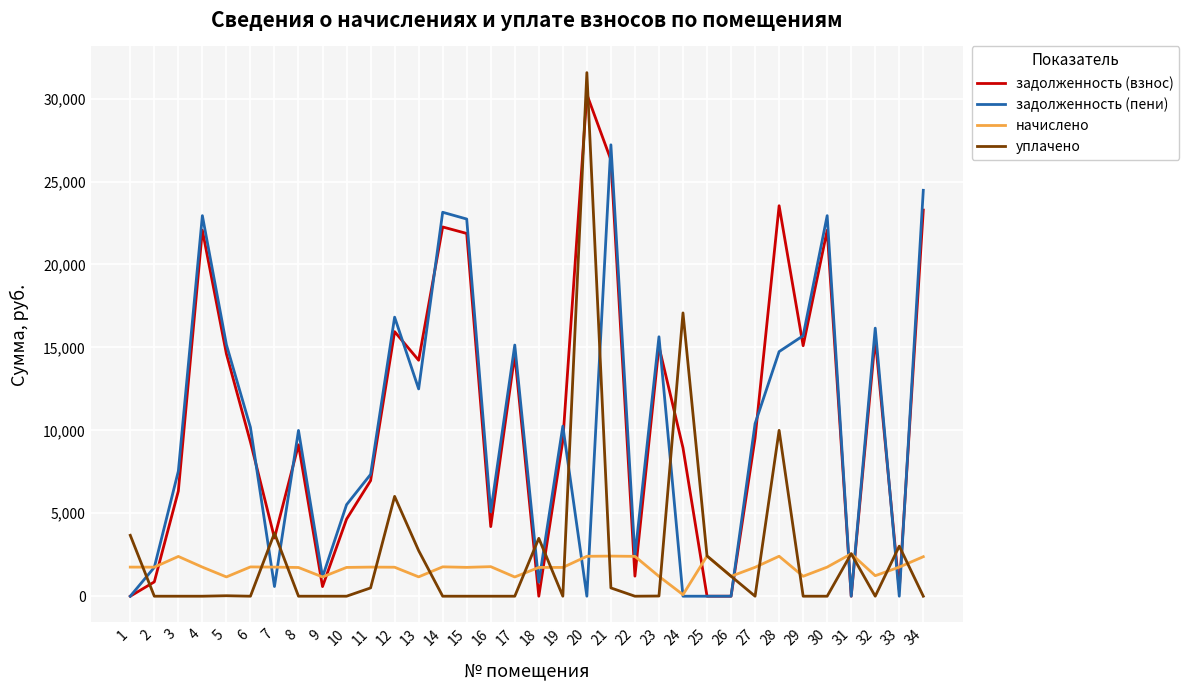

What is the maximum value shown in the chart?

31567.8